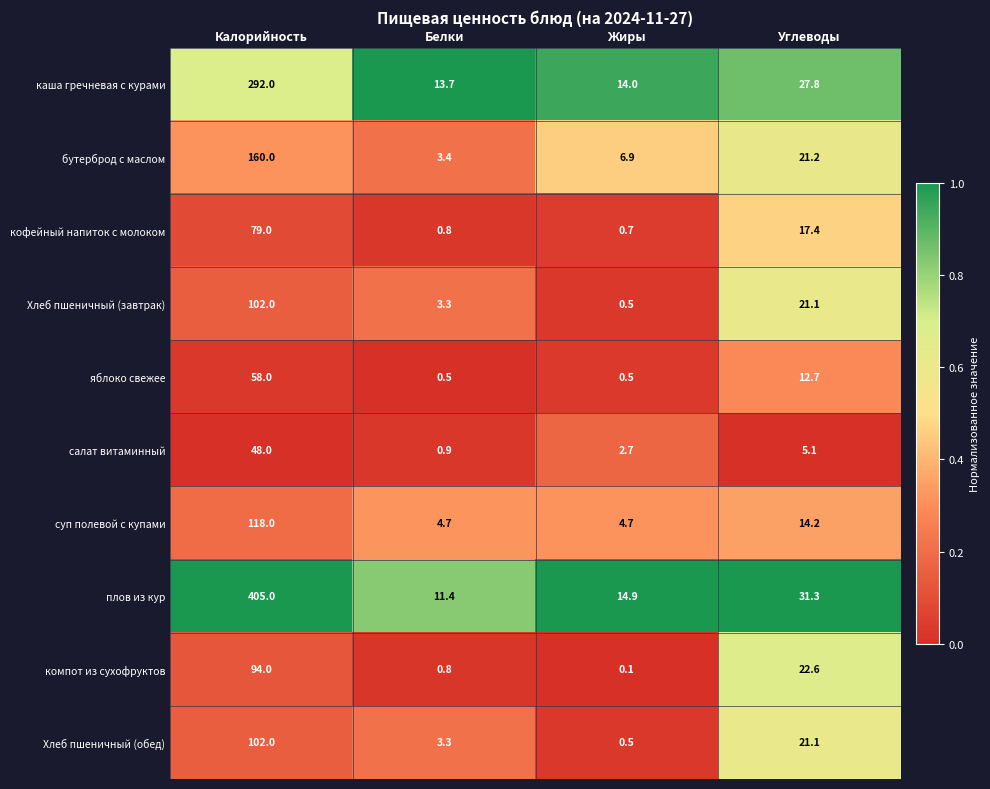

What is the sum of the суп полевой с купами values at Калорийность and Углеводы?

132.2